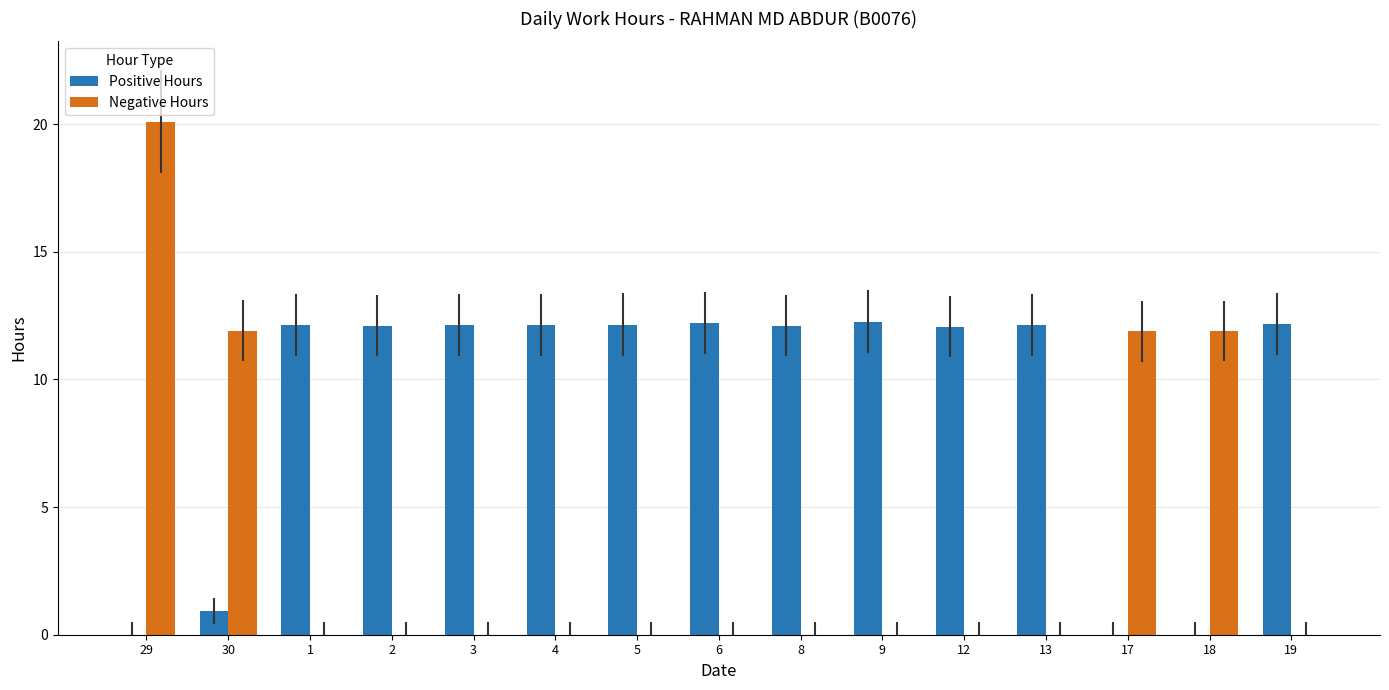

Which series has the largest total across all categories?

Positive Hours